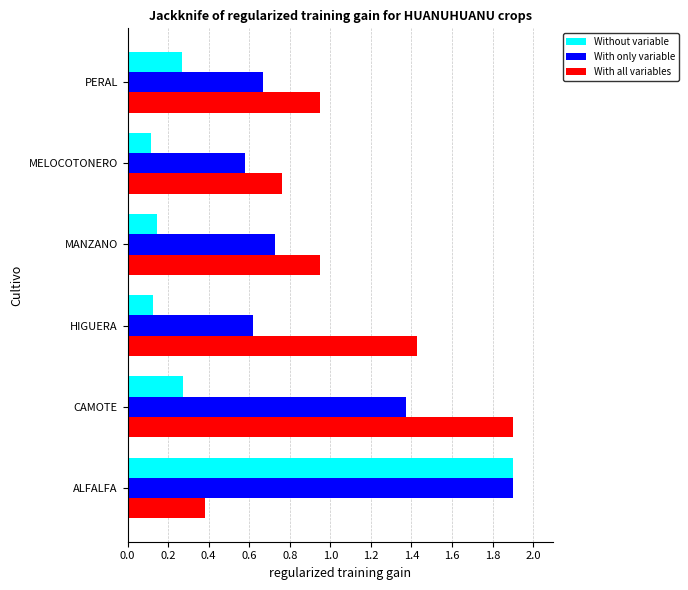

At which category is the sum across all series the highest?

ALFALFA